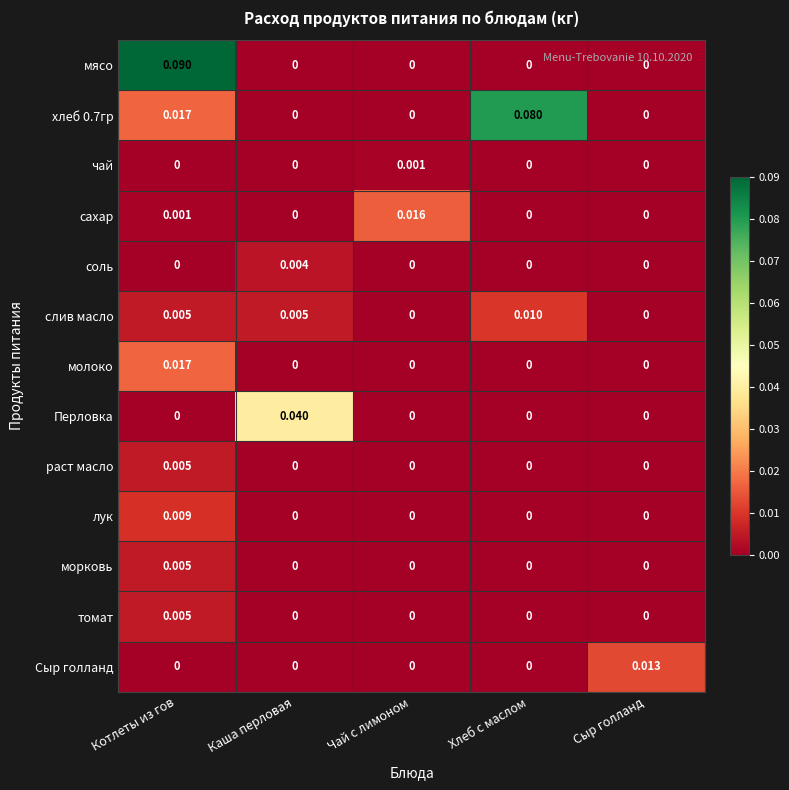

How many categories are shown in the chart?

5